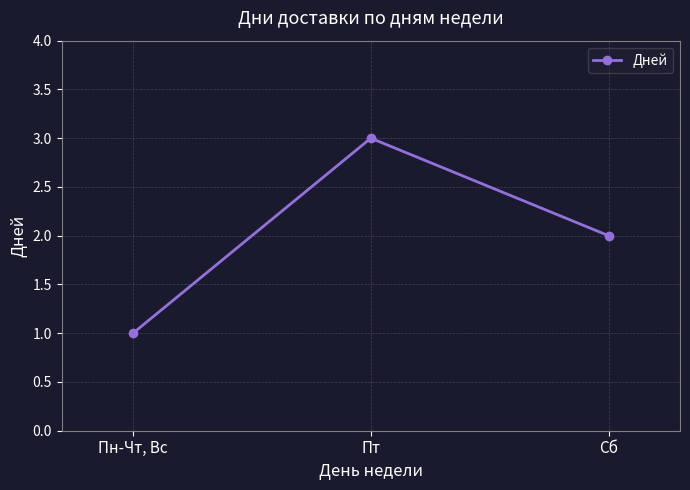

How many data points does each series have?

3